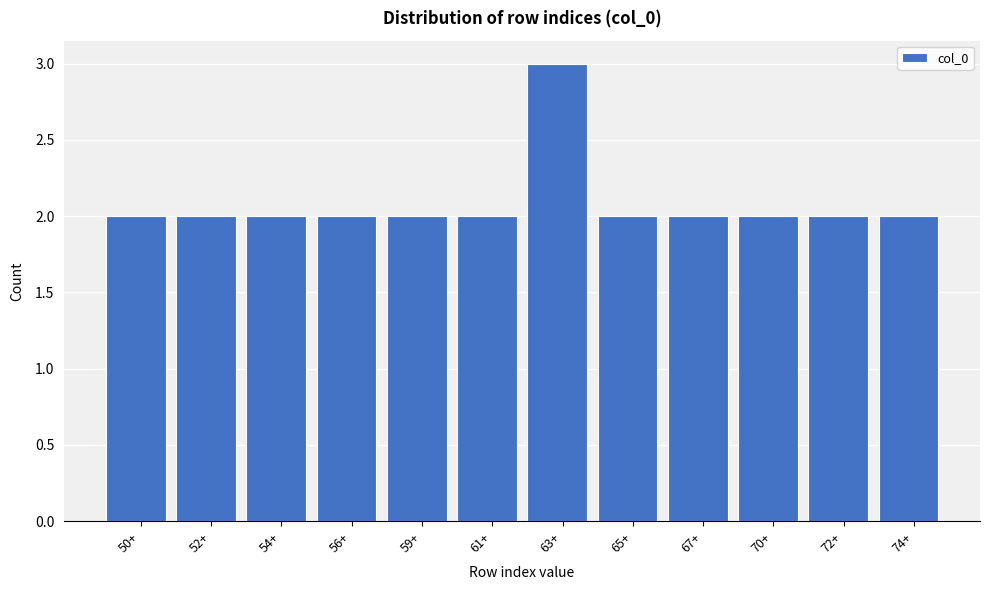

Reading left to right, transcribe all the data shown in this chart.

50+=2	52+=2	54+=2	56+=2	59+=2	61+=2	63+=3	65+=2	67+=2	70+=2	72+=2	74+=2